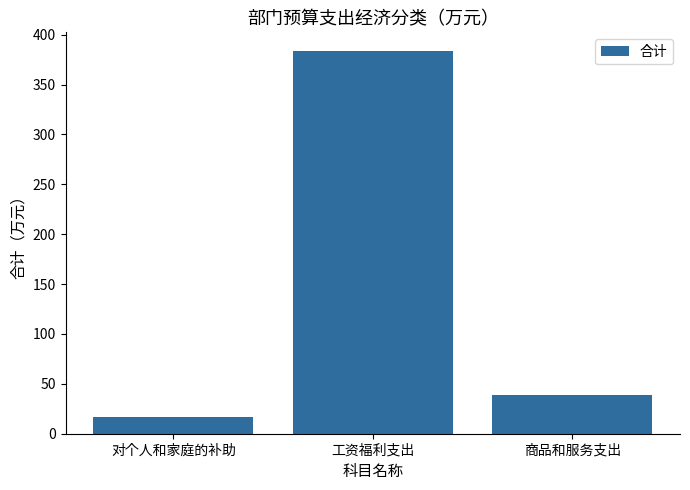

At which category does the chart reach its minimum across all series?

对个人和家庭的补助